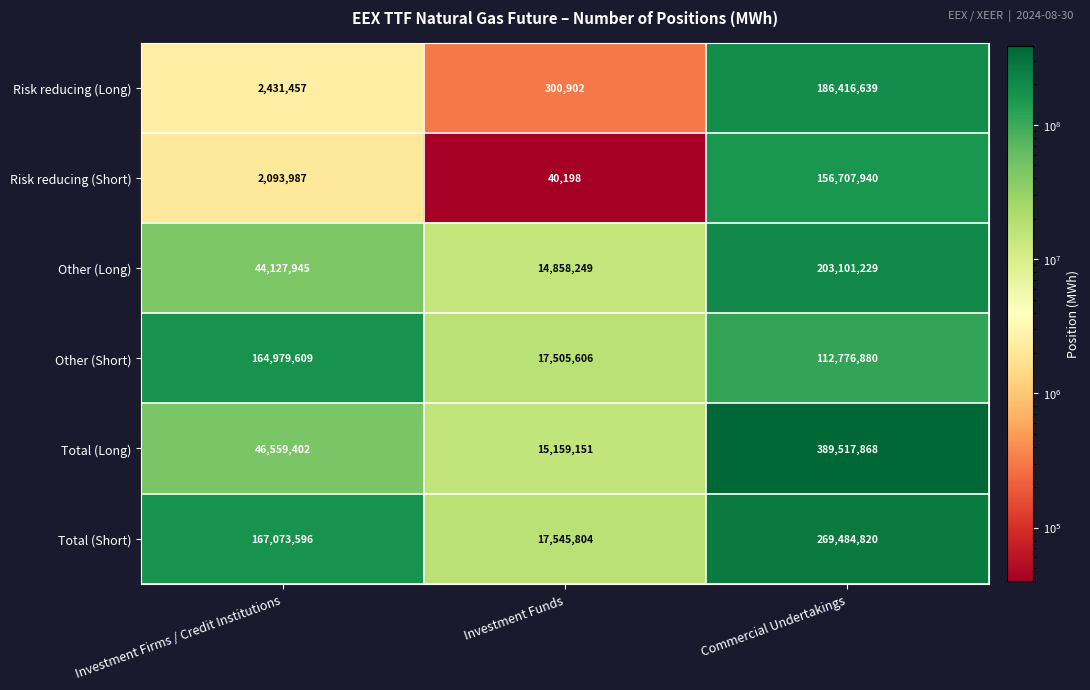

Reading left to right, transcribe all the data shown in this chart.

Risk reducing (Long): Investment Firms / Credit Institutions=2431457	Investment Funds=300902	Commercial Undertakings=186416639
Risk reducing (Short): Investment Firms / Credit Institutions=2093987	Investment Funds=40198	Commercial Undertakings=156707940
Other (Long): Investment Firms / Credit Institutions=44127945	Investment Funds=14858249	Commercial Undertakings=203101229
Other (Short): Investment Firms / Credit Institutions=164979609	Investment Funds=17505606	Commercial Undertakings=112776880
Total (Long): Investment Firms / Credit Institutions=46559402	Investment Funds=15159151	Commercial Undertakings=389517868
Total (Short): Investment Firms / Credit Institutions=167073596	Investment Funds=17545804	Commercial Undertakings=269484820